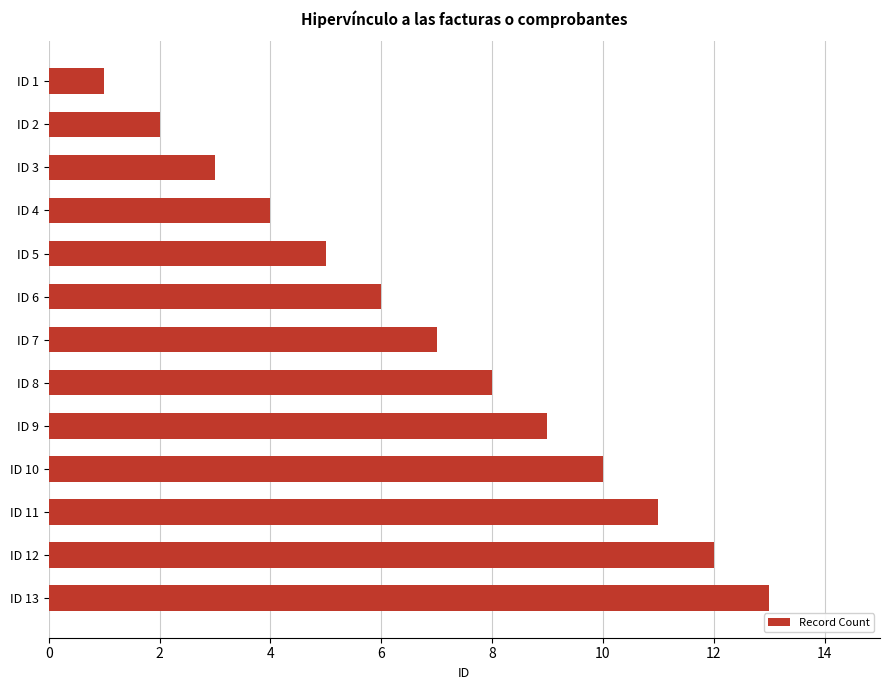

The value at ID 12 is 16. True or false?

False